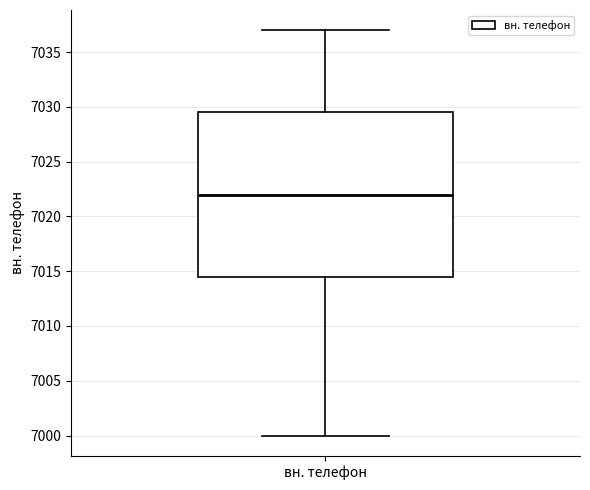

Where is the upper edge of the box for вн. телефон on the y-axis? The values are not printed on the chart, so give them approximately, as read against the axis.

7029.5